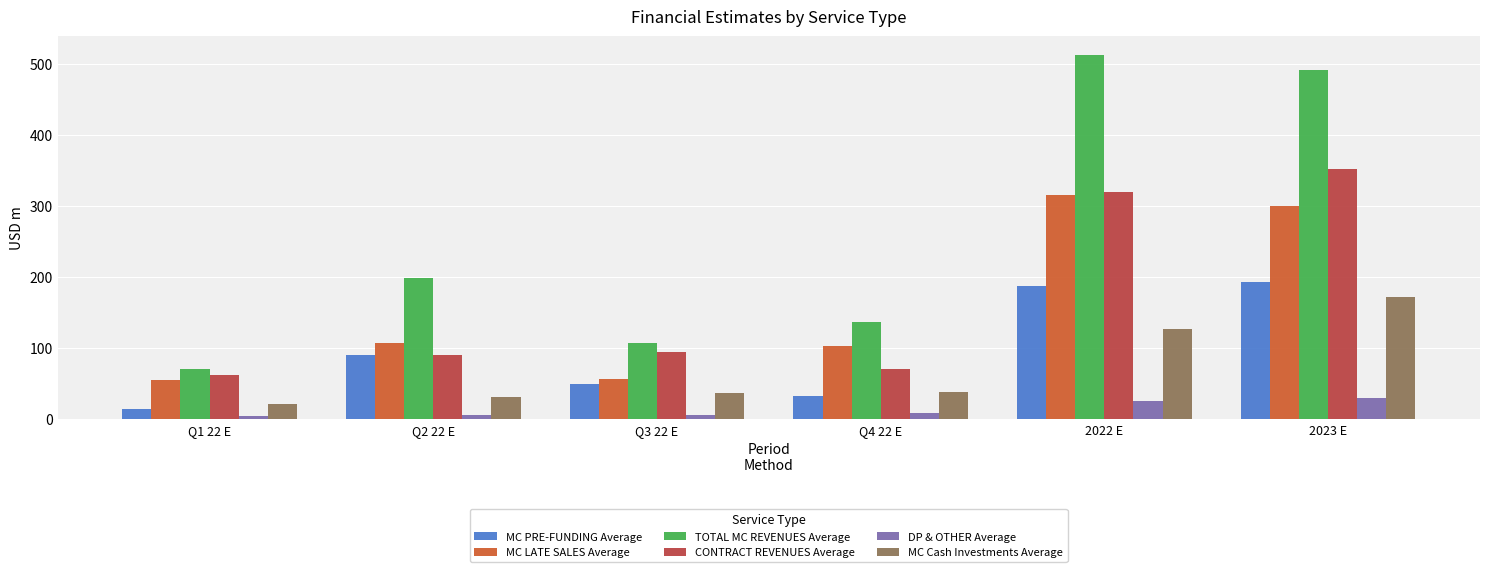

True or false: TOTAL MC REVENUES Average has a value of 109.6 at Q2 22 E.

False